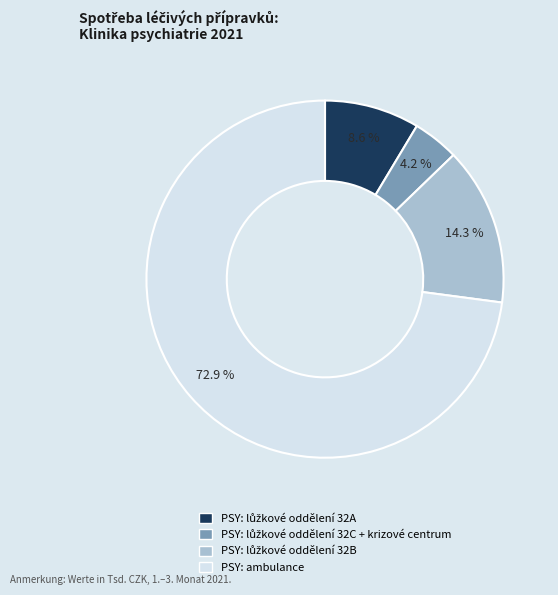

To the nearest percent, what is the average slice percentage?

25%